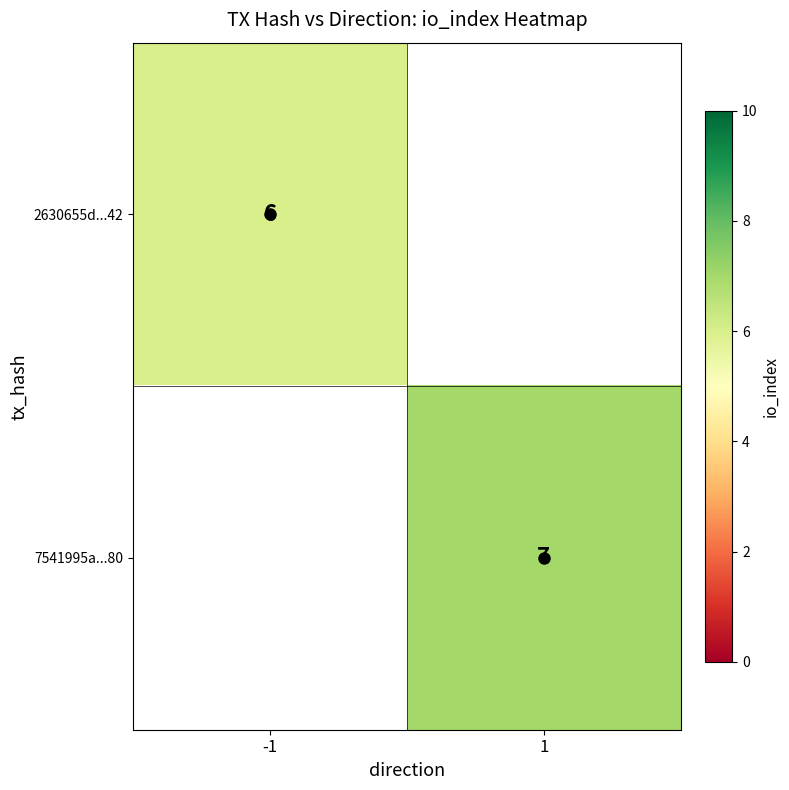

How many categories are shown in the chart?

2